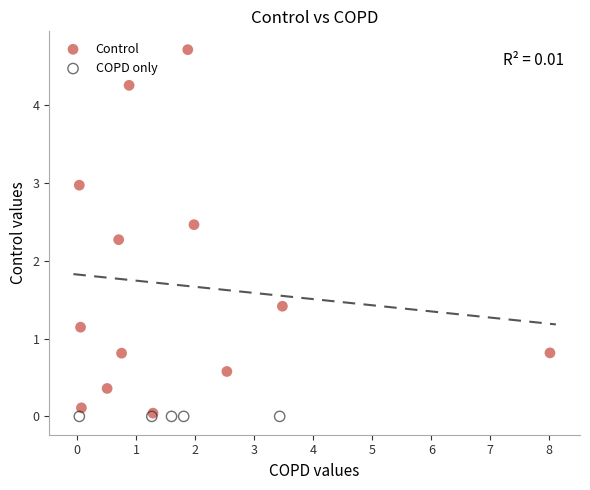

Which series reaches the maximum Y coordinate?

Control